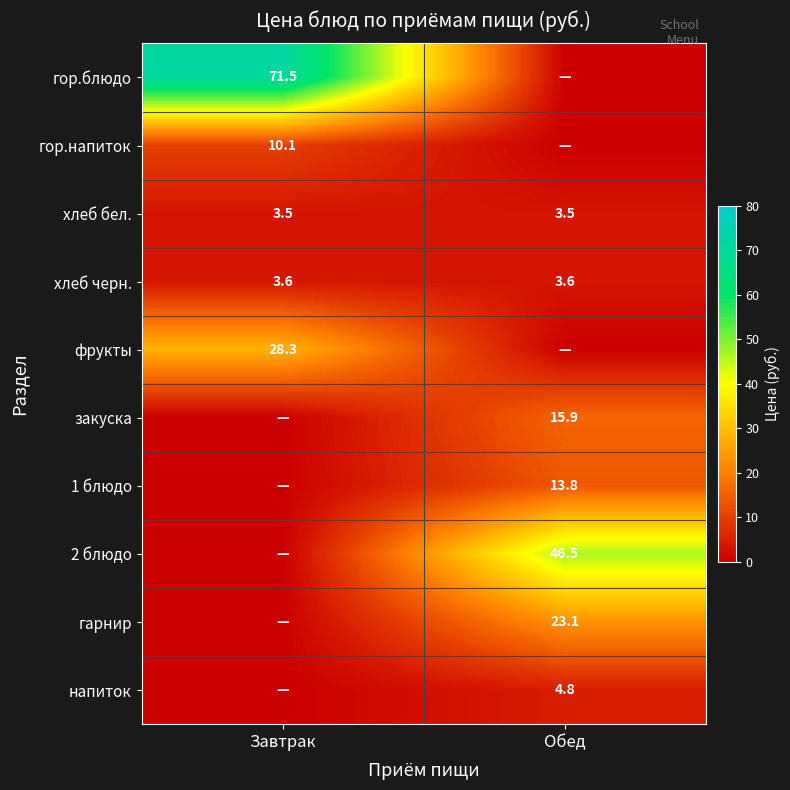

Is the value of хлеб черн. at Обед greater than the value of гор.напиток at Завтрак?

No